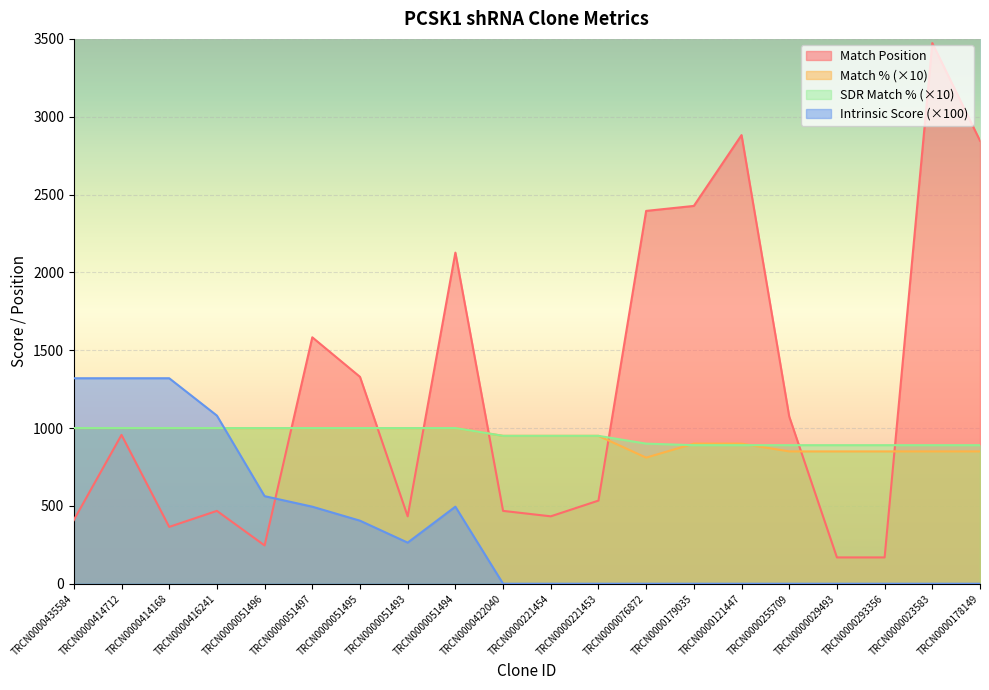

Which has a higher value, TRCN0000414168 or TRCN0000076872?

TRCN0000076872